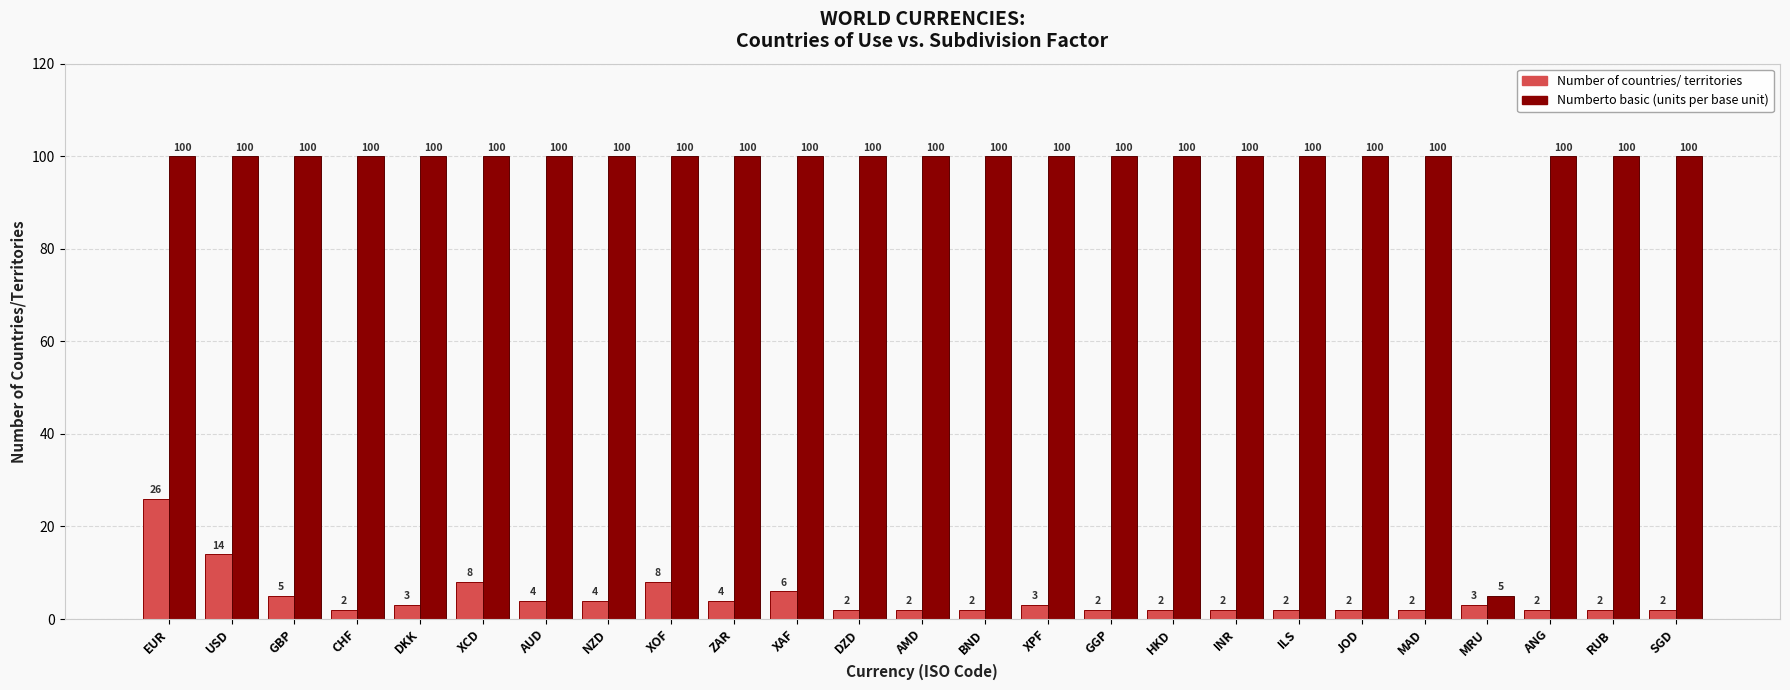

What is the spread (max minus min) of values at XPF?

97